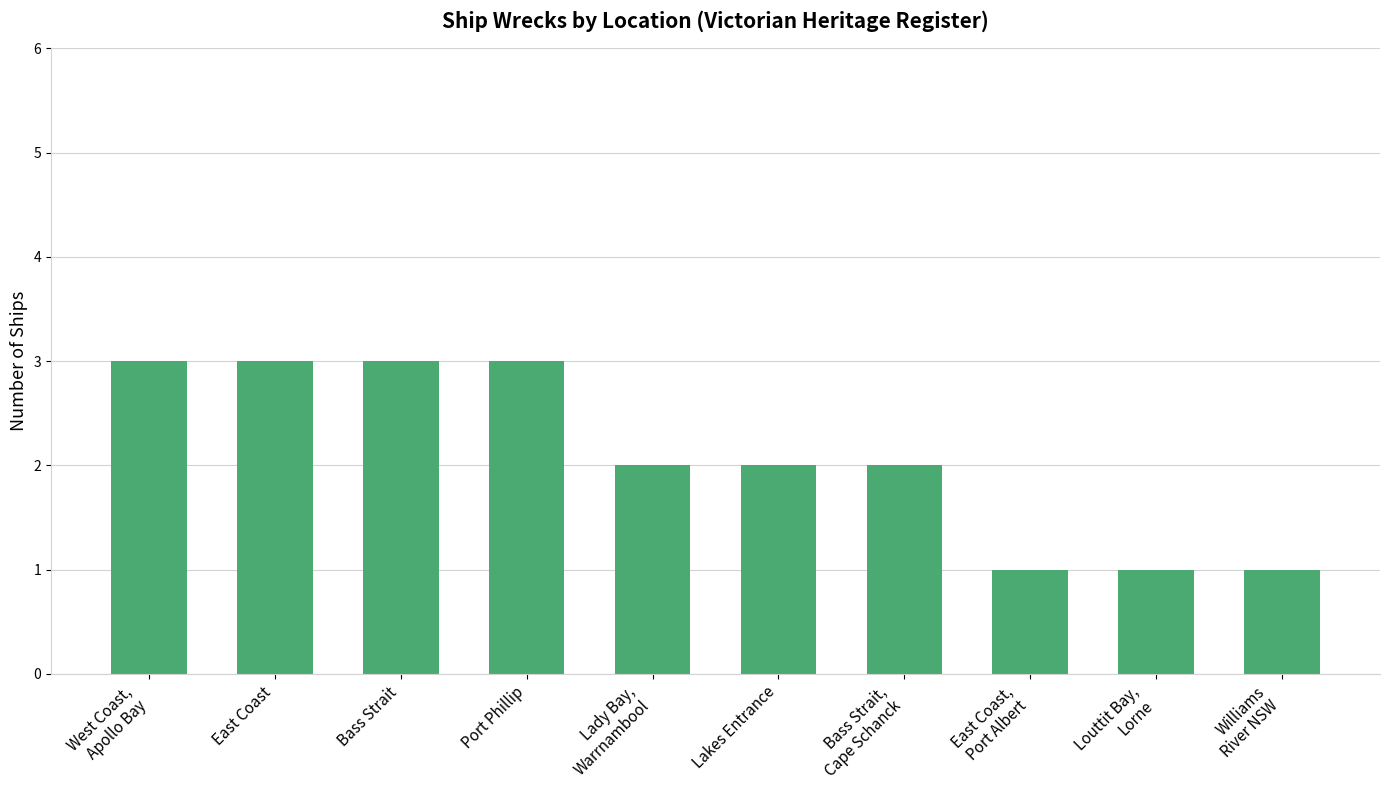

What is the difference between the second highest and minimum values?

2